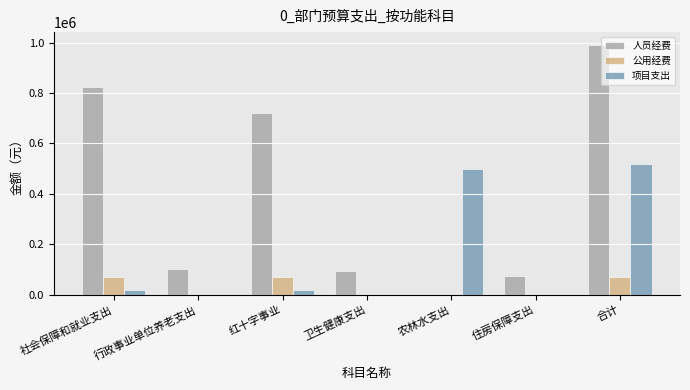

What is the sum of the 项目支出 values at 住房保障支出 and 社会保障和就业支出?

20000.0